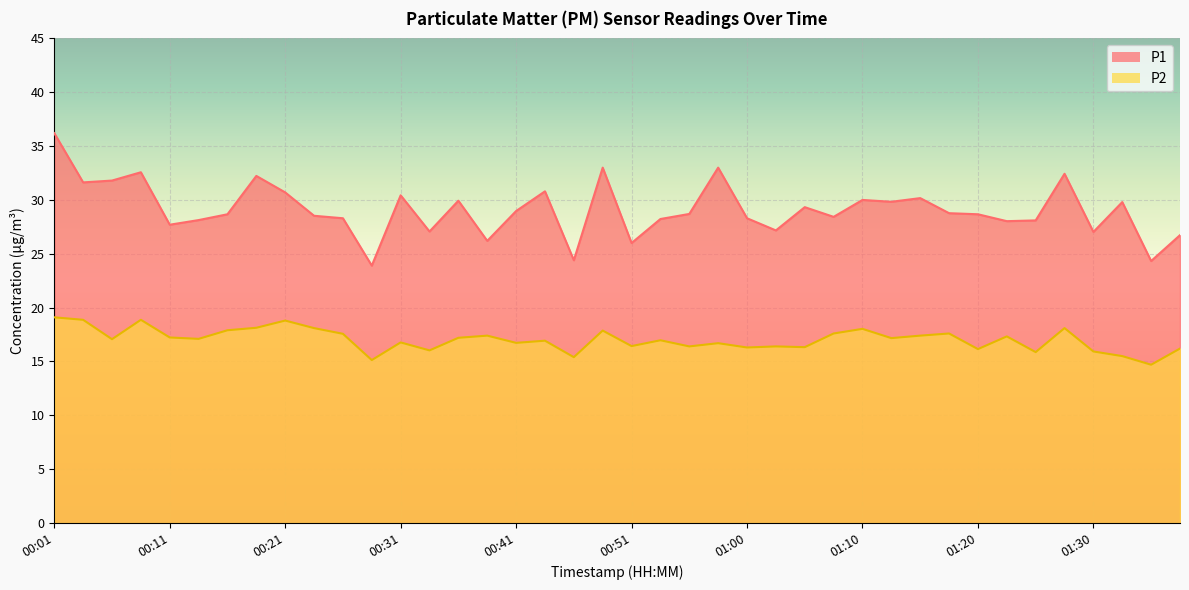

True or false: P1 and P2 intersect in this chart.

False